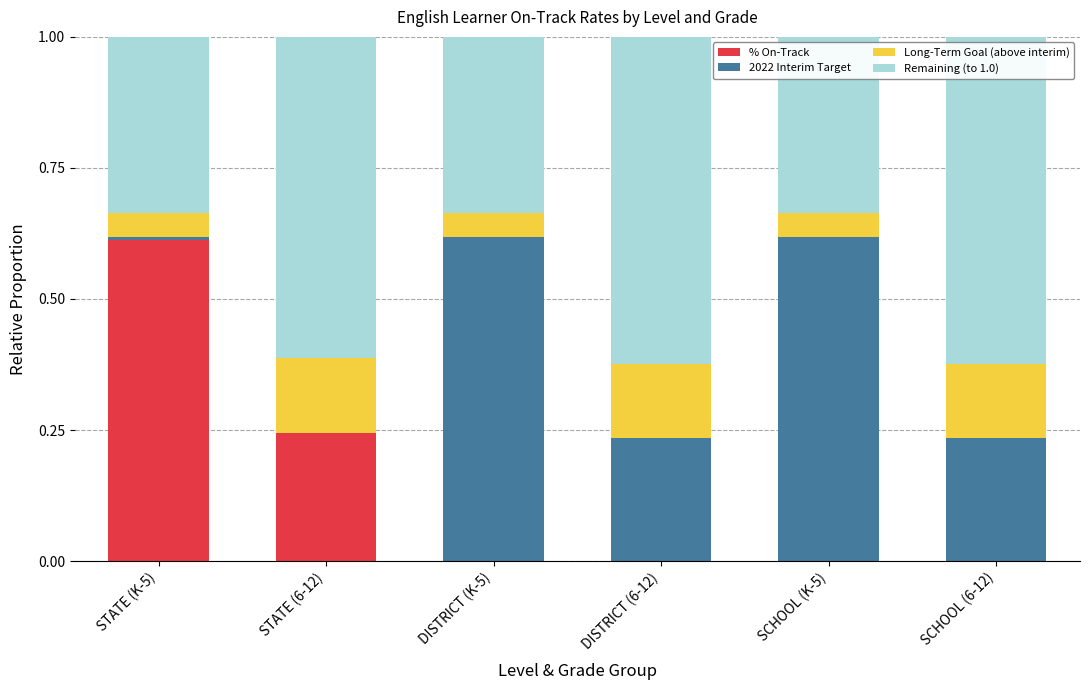

What is the total value across all series at STATE (6-12)?

1.0